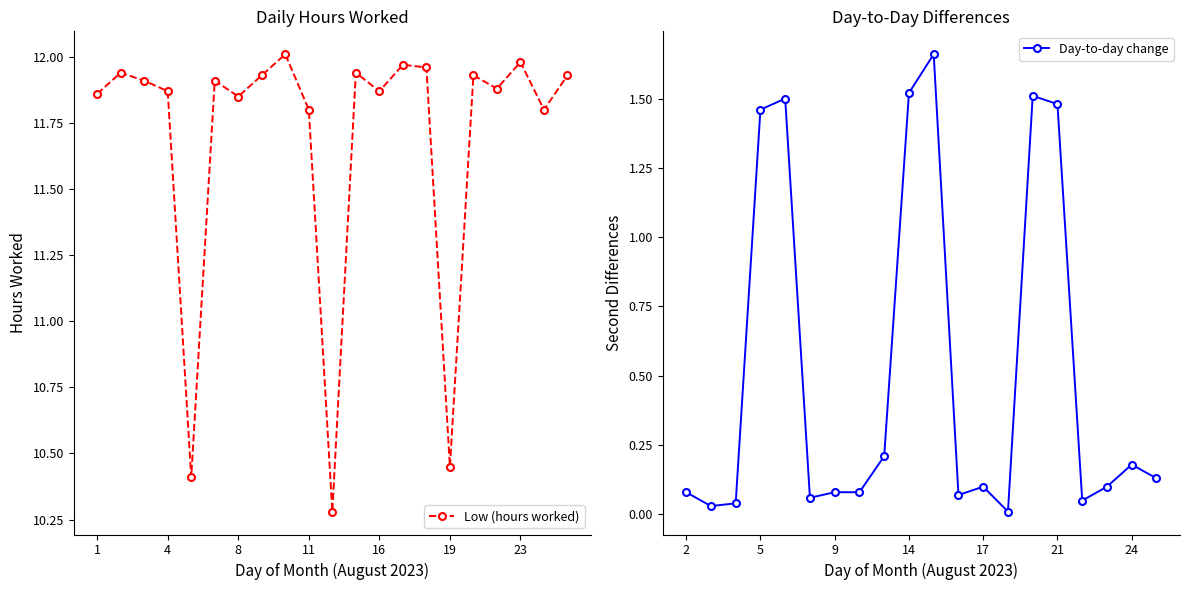

Where does the data first go above 11?

1